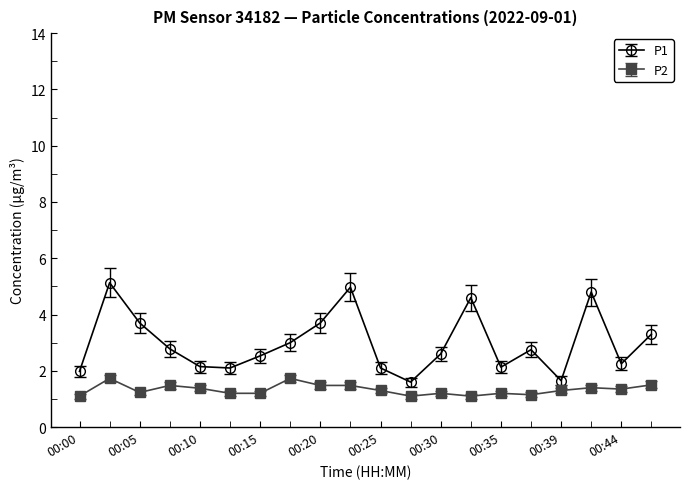

Which series has the largest total across all categories?

P1